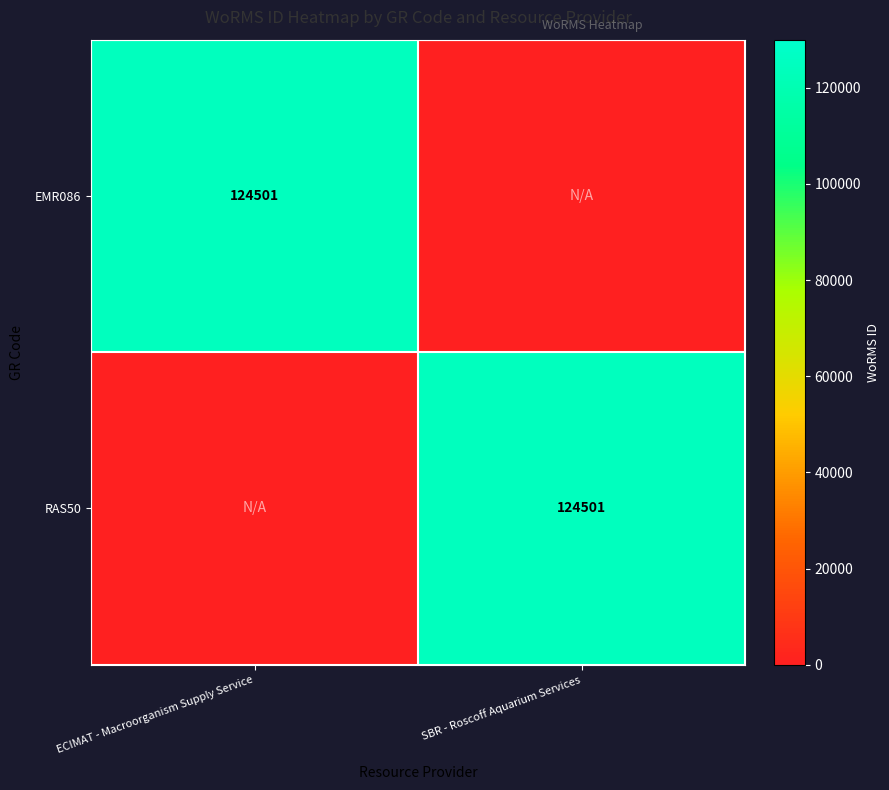

The EMR086 series shows 124501 at ECIMAT - Macroorganism Supply Service. True or false?

True